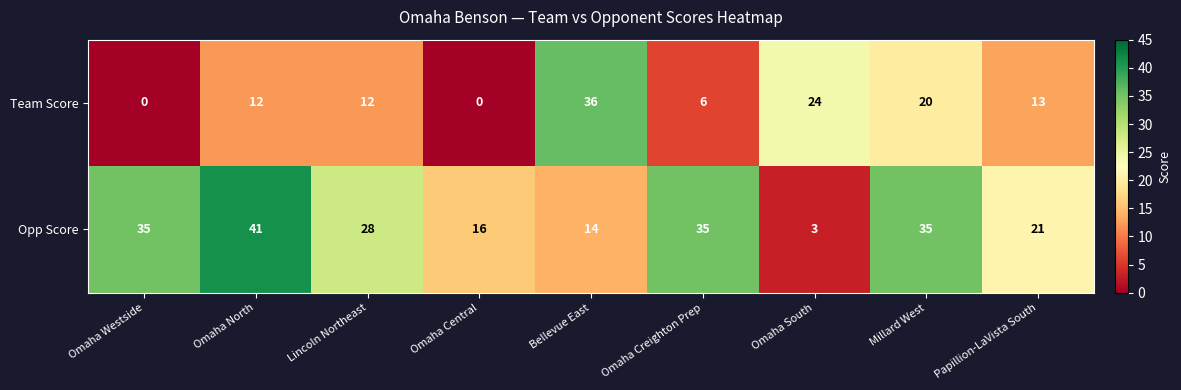

At which label does Opp Score reach its minimum?

Omaha South